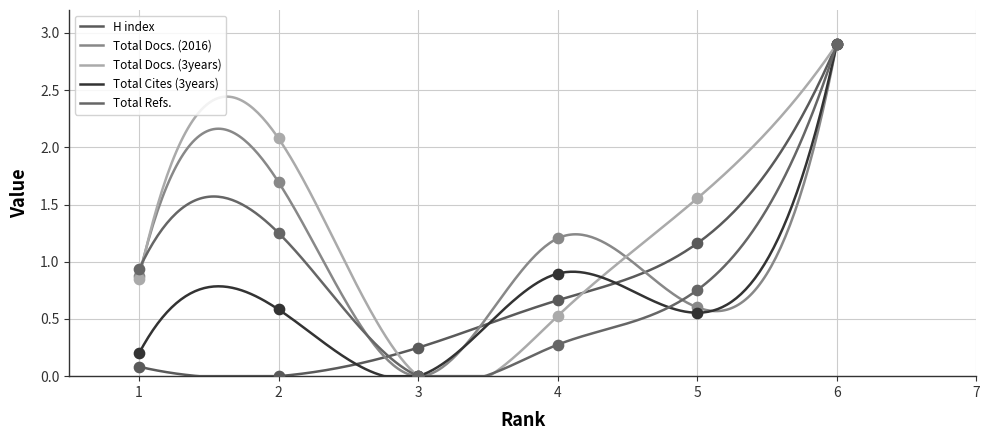

Which series has the widest spread of Y values?

H index